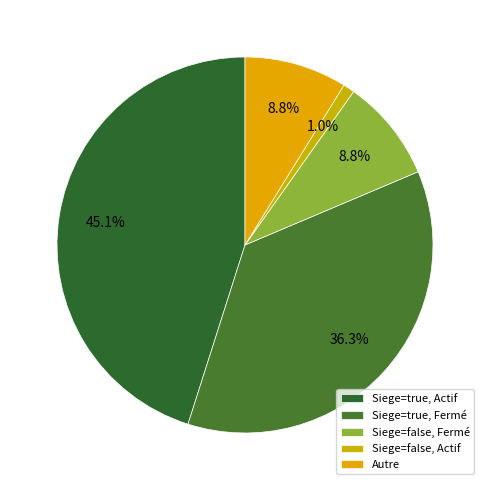

Which slice is the smallest?

Siege=false, Actif